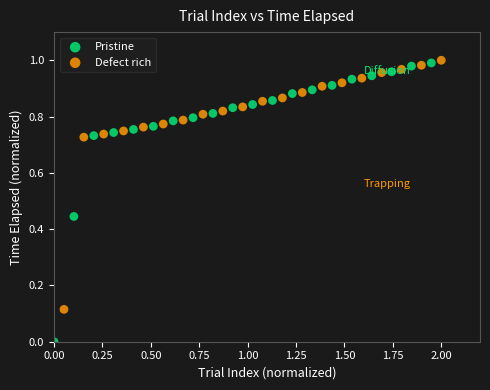

Which series reaches the maximum Y coordinate?

Defect rich